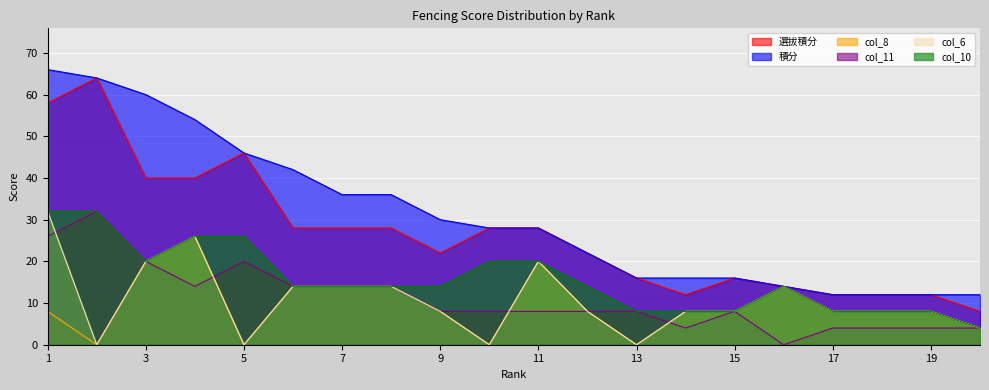

At which label does col_8 first exceed 8?

3